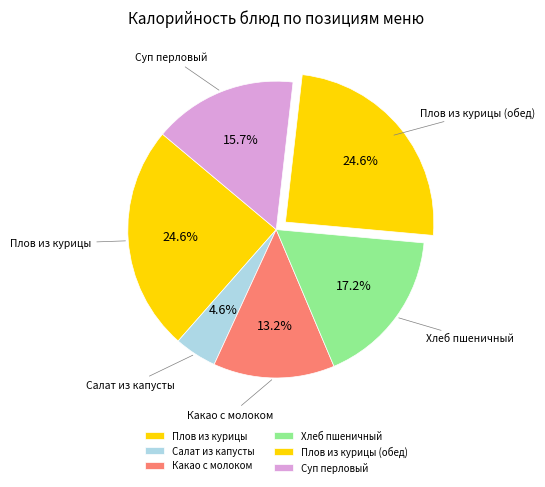

What is the smallest slice in the pie chart?

Салат из капусты